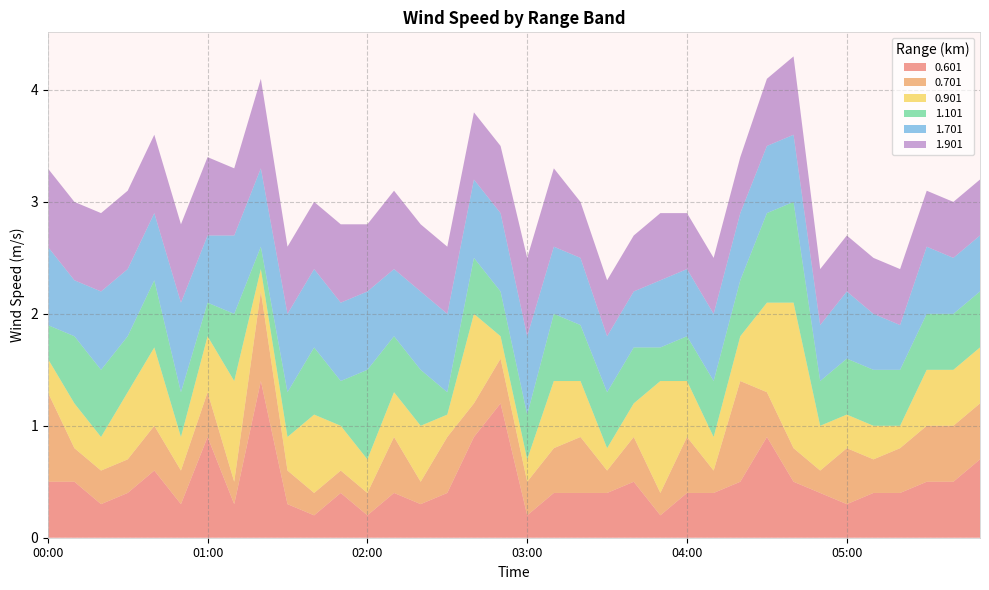

Reading left to right, transcribe all the data shown in this chart.

0.601: 00:00=0.5	00:10=0.5	00:20=0.3	00:30=0.4	00:40=0.6	00:50=0.3	01:00=0.9	01:10=0.3	01:20=1.4	01:30=0.3	01:40=0.2	01:50=0.4	02:00=0.2	02:10=0.4	02:20=0.3	02:30=0.4	02:40=0.9	02:50=1.2	03:00=0.2	03:10=0.4	03:20=0.4	03:30=0.4	03:40=0.5	03:50=0.2	04:00=0.4	04:10=0.4	04:20=0.5	04:30=0.9	04:40=0.5	04:50=0.4	05:00=0.3	05:10=0.4	05:20=0.4	05:30=0.5	05:40=0.5	05:50=0.7
0.701: 00:00=0.8	00:10=0.3	00:20=0.3	00:30=0.3	00:40=0.4	00:50=0.3	01:00=0.4	01:10=0.2	01:20=0.8	01:30=0.3	01:40=0.2	01:50=0.2	02:00=0.2	02:10=0.5	02:20=0.2	02:30=0.5	02:40=0.3	02:50=0.4	03:00=0.3	03:10=0.4	03:20=0.5	03:30=0.2	03:40=0.4	03:50=0.2	04:00=0.5	04:10=0.2	04:20=0.9	04:30=0.4	04:40=0.3	04:50=0.2	05:00=0.5	05:10=0.3	05:20=0.4	05:30=0.5	05:40=0.5	05:50=0.5
0.901: 00:00=0.3	00:10=0.4	00:20=0.3	00:30=0.6	00:40=0.7	00:50=0.3	01:00=0.5	01:10=0.9	01:20=0.2	01:30=0.3	01:40=0.7	01:50=0.4	02:00=0.3	02:10=0.4	02:20=0.5	02:30=0.2	02:40=0.8	02:50=0.2	03:00=0.2	03:10=0.6	03:20=0.5	03:30=0.2	03:40=0.3	03:50=1.0	04:00=0.5	04:10=0.3	04:20=0.4	04:30=0.8	04:40=1.3	04:50=0.4	05:00=0.3	05:10=0.3	05:20=0.2	05:30=0.5	05:40=0.5	05:50=0.5
1.101: 00:00=0.3	00:10=0.6	00:20=0.6	00:30=0.5	00:40=0.6	00:50=0.4	01:00=0.3	01:10=0.6	01:20=0.2	01:30=0.4	01:40=0.6	01:50=0.4	02:00=0.8	02:10=0.5	02:20=0.5	02:30=0.2	02:40=0.5	02:50=0.4	03:00=0.4	03:10=0.6	03:20=0.5	03:30=0.5	03:40=0.5	03:50=0.3	04:00=0.4	04:10=0.5	04:20=0.5	04:30=0.8	04:40=0.9	04:50=0.4	05:00=0.5	05:10=0.5	05:20=0.5	05:30=0.5	05:40=0.5	05:50=0.5
1.701: 00:00=0.7	00:10=0.5	00:20=0.7	00:30=0.6	00:40=0.6	00:50=0.8	01:00=0.6	01:10=0.7	01:20=0.7	01:30=0.7	01:40=0.7	01:50=0.7	02:00=0.7	02:10=0.6	02:20=0.7	02:30=0.7	02:40=0.7	02:50=0.7	03:00=0.7	03:10=0.6	03:20=0.6	03:30=0.5	03:40=0.5	03:50=0.6	04:00=0.6	04:10=0.6	04:20=0.6	04:30=0.6	04:40=0.6	04:50=0.5	05:00=0.6	05:10=0.5	05:20=0.4	05:30=0.6	05:40=0.5	05:50=0.5
1.901: 00:00=0.7	00:10=0.7	00:20=0.7	00:30=0.7	00:40=0.7	00:50=0.7	01:00=0.7	01:10=0.6	01:20=0.8	01:30=0.6	01:40=0.6	01:50=0.7	02:00=0.6	02:10=0.7	02:20=0.6	02:30=0.6	02:40=0.6	02:50=0.6	03:00=0.7	03:10=0.7	03:20=0.5	03:30=0.5	03:40=0.5	03:50=0.6	04:00=0.5	04:10=0.5	04:20=0.5	04:30=0.6	04:40=0.7	04:50=0.5	05:00=0.5	05:10=0.5	05:20=0.5	05:30=0.5	05:40=0.5	05:50=0.5